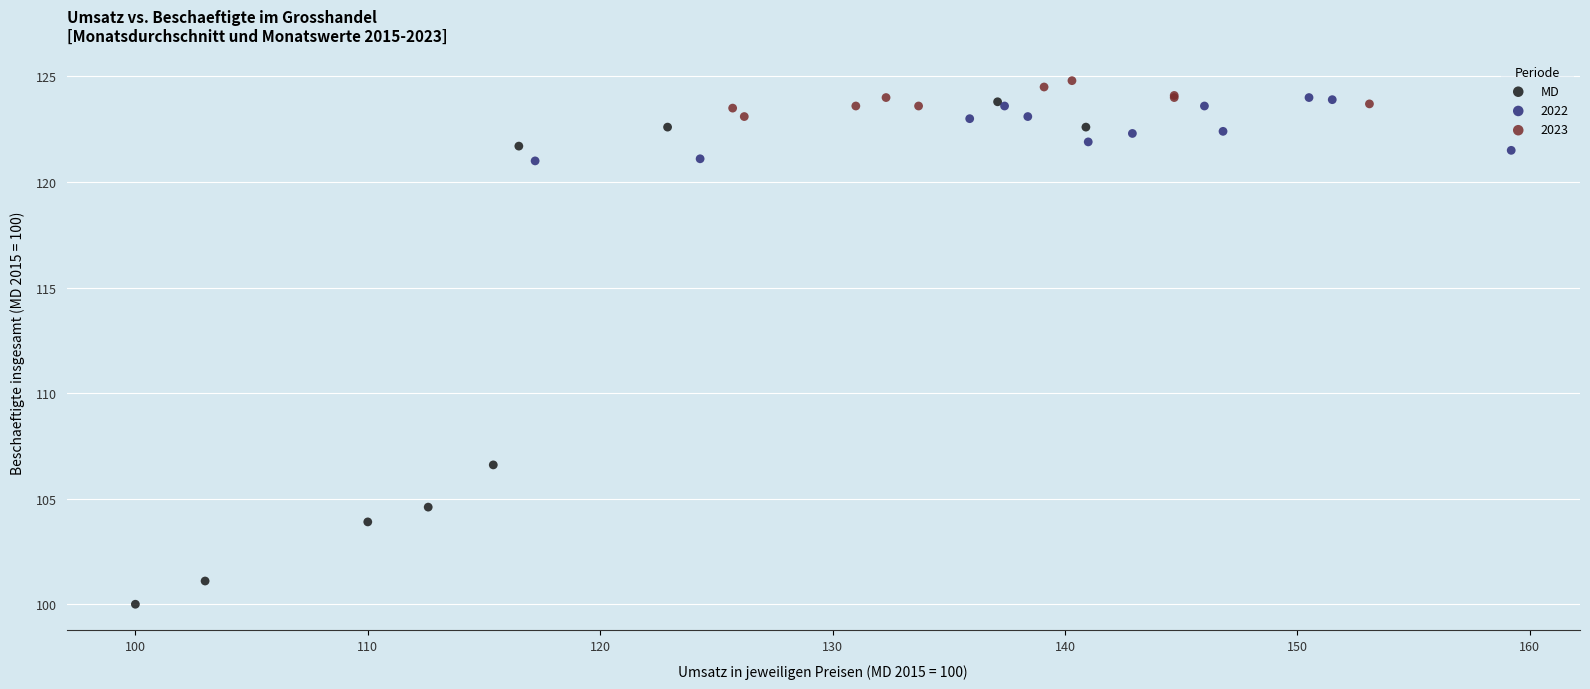

Which series reaches the minimum Y coordinate?

MD